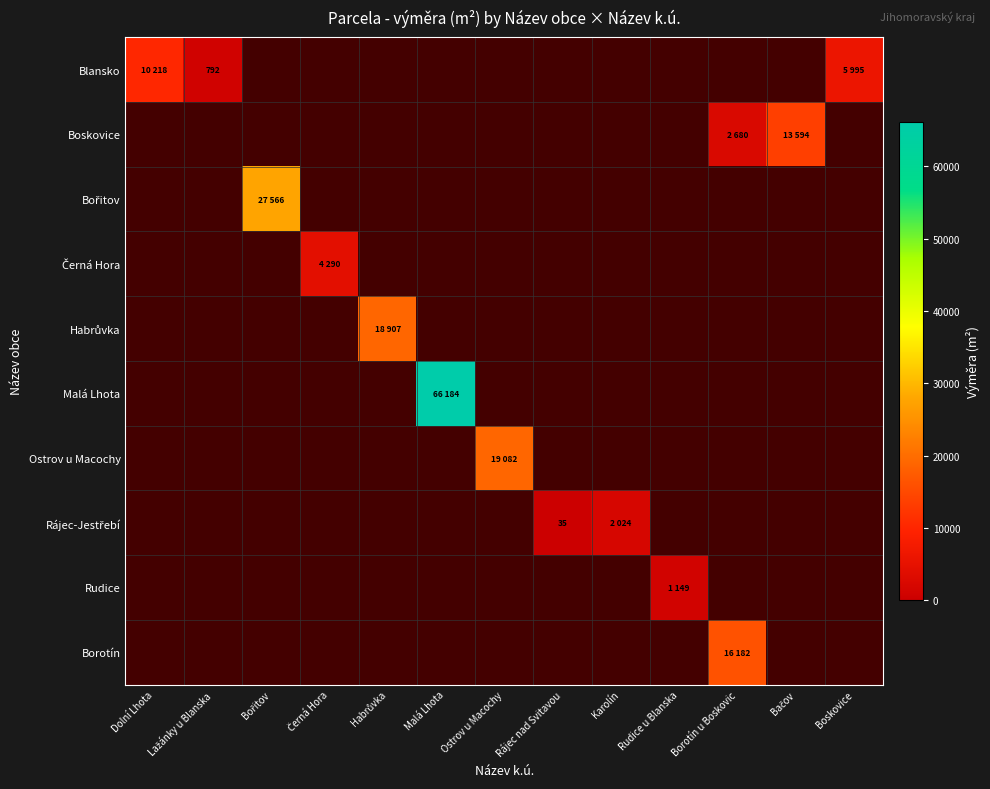

What is the maximum value for Blansko?

10218.0